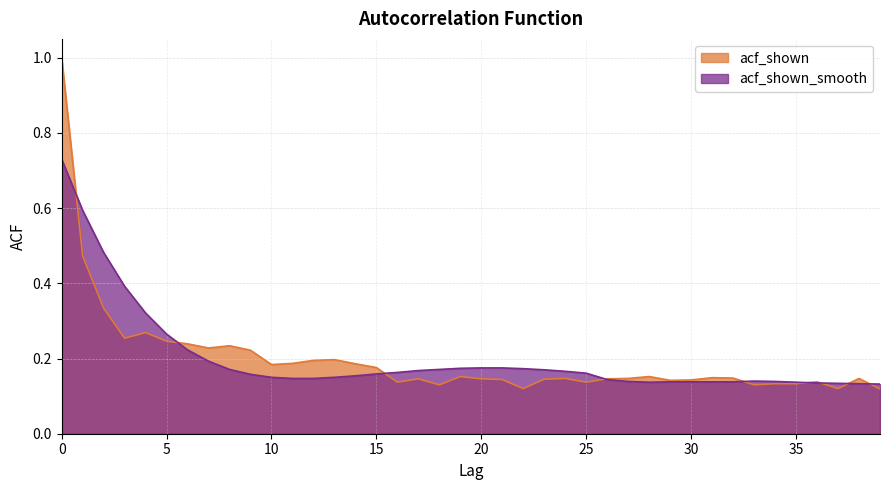

Is the value of acf_shown at 24 greater than the value of acf_shown_smooth at 27?

Yes